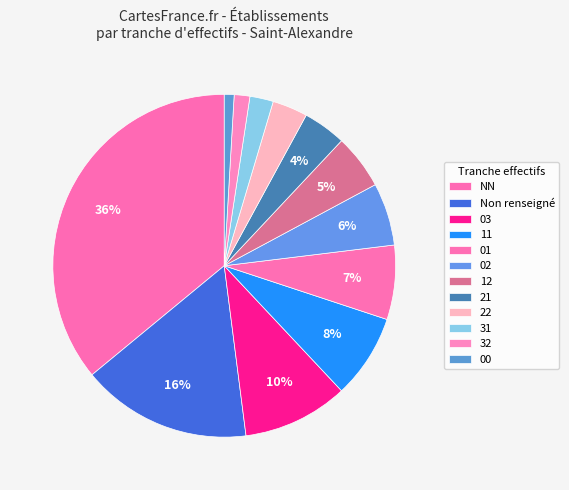

The 12 slice represents 20% of the pie. True or false?

False